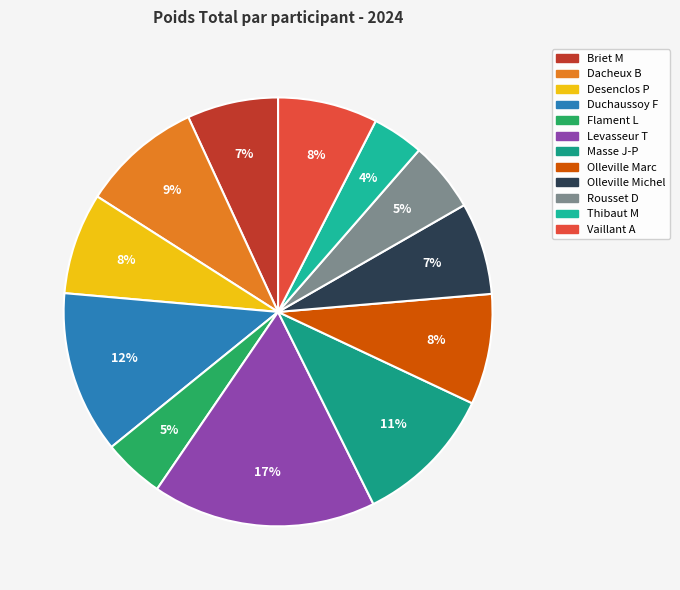

What portion of the pie excludes Vaillant A?

92.5%